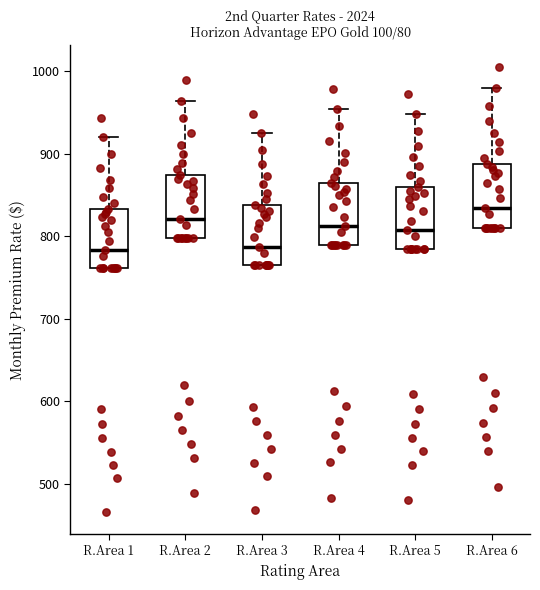

Reading left to right, read every box against the y-axis: the position of its median line, the range the box covers, and the ends of its whiskers. The values are not printed on the chart, so give them approximately, as read against the axis.

R.Area 1: median 780, box 760 to 830, whiskers 760 to 920
R.Area 2: median 820, box 800 to 870, whiskers 800 to 960
R.Area 3: median 790, box 760 to 840, whiskers 760 to 920
R.Area 4: median 810, box 790 to 860, whiskers 790 to 950
R.Area 5: median 810, box 780 to 860, whiskers 780 to 950
R.Area 6: median 830, box 810 to 890, whiskers 810 to 980